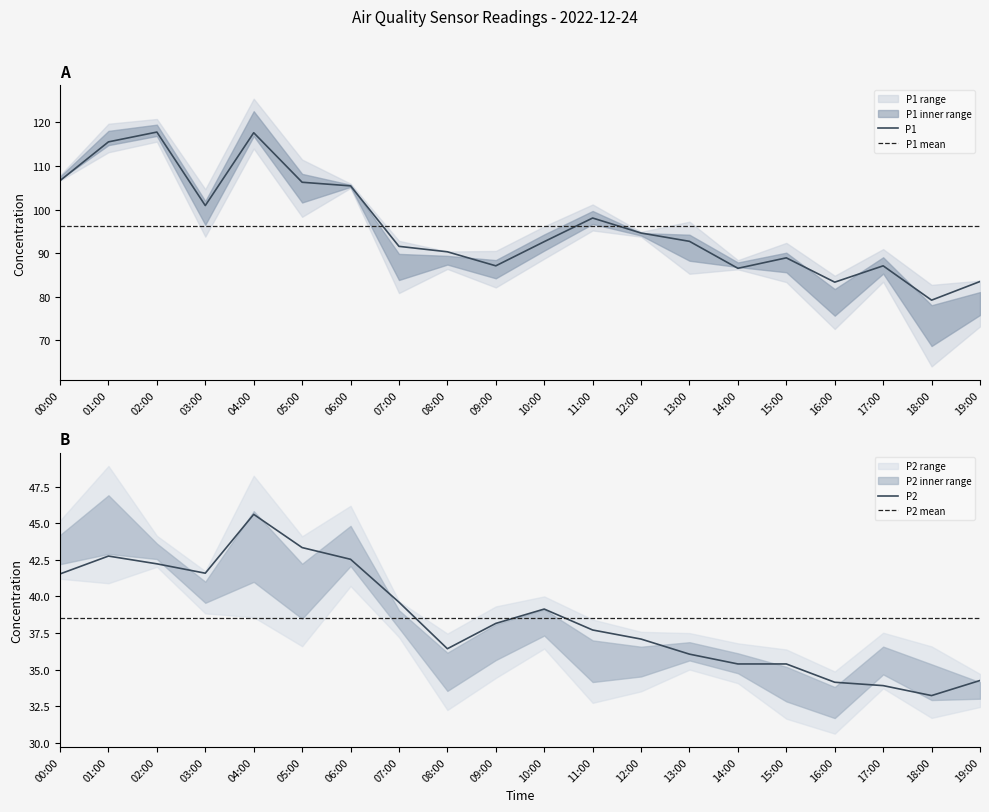

Does the chart have visible grid lines?

No